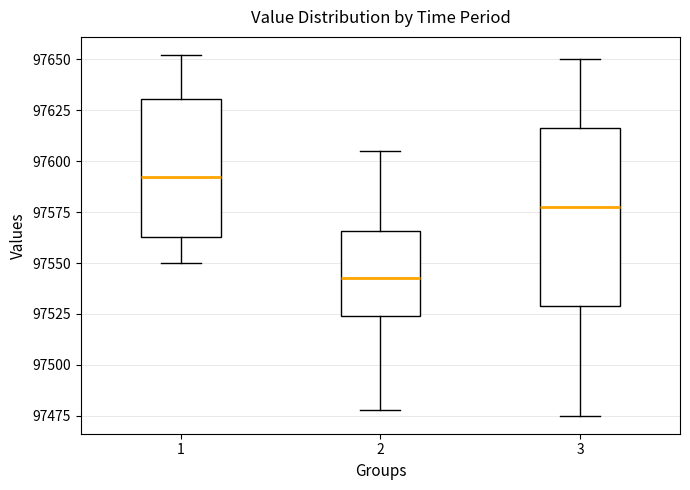

Which box is the tallest, from its lower edge to its upper edge?

3